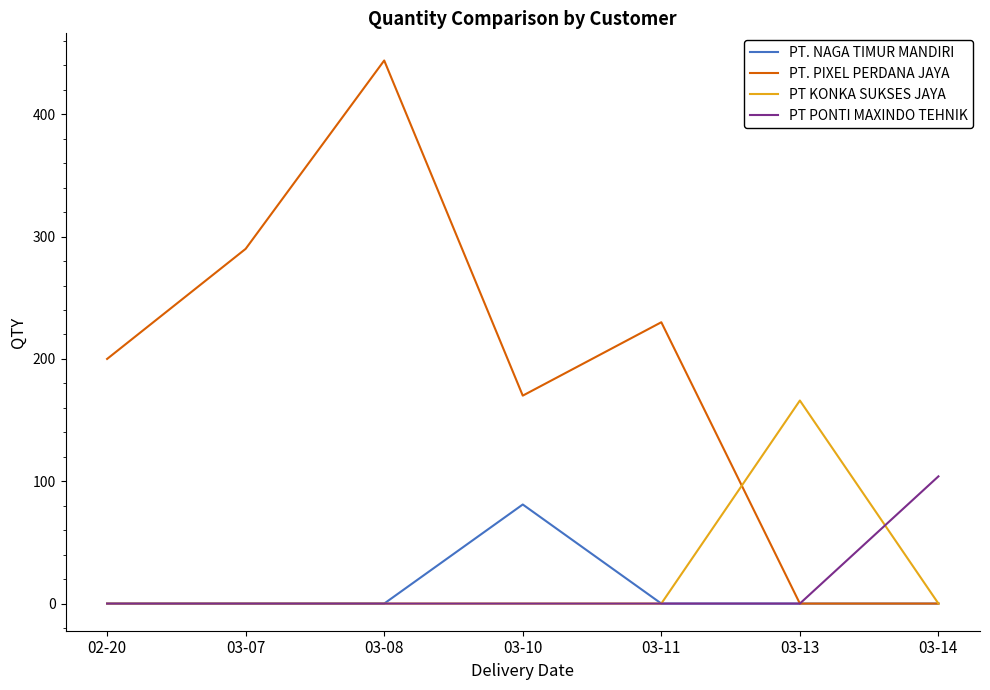

Is the value of PT. PIXEL PERDANA JAYA at 03-08 greater than the value of PT KONKA SUKSES JAYA at 03-13?

Yes